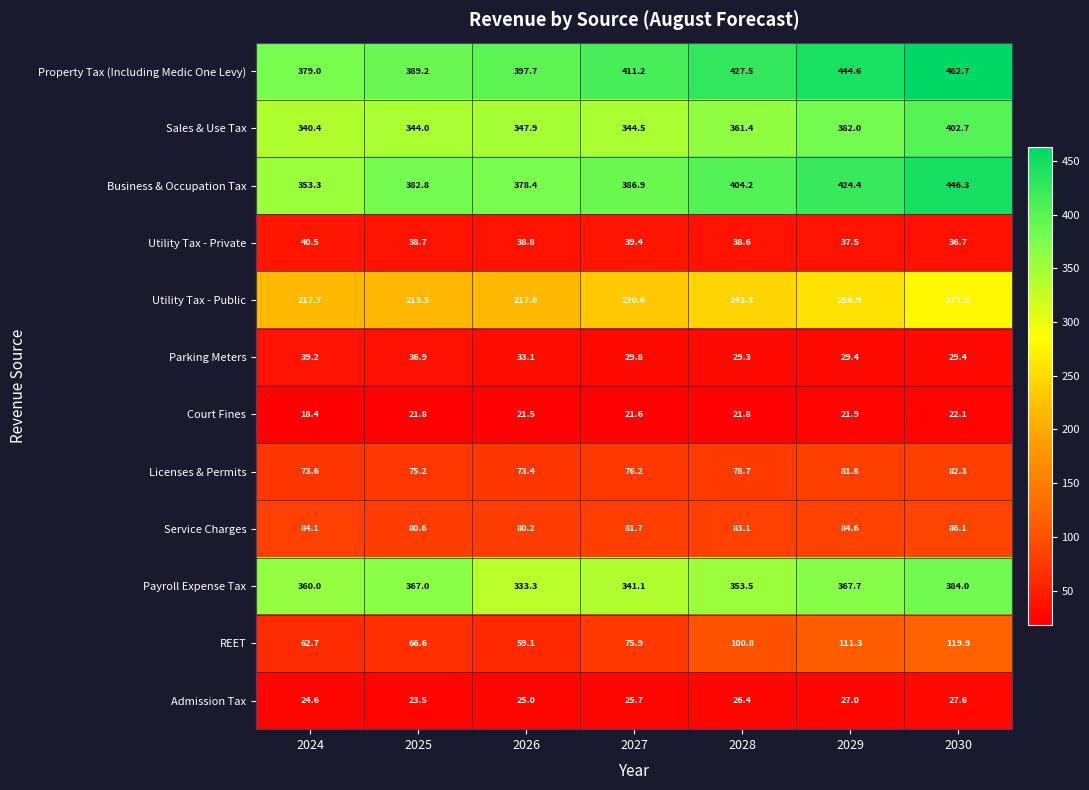

Which series has the largest total across all categories?

Property Tax (Including Medic One Levy)